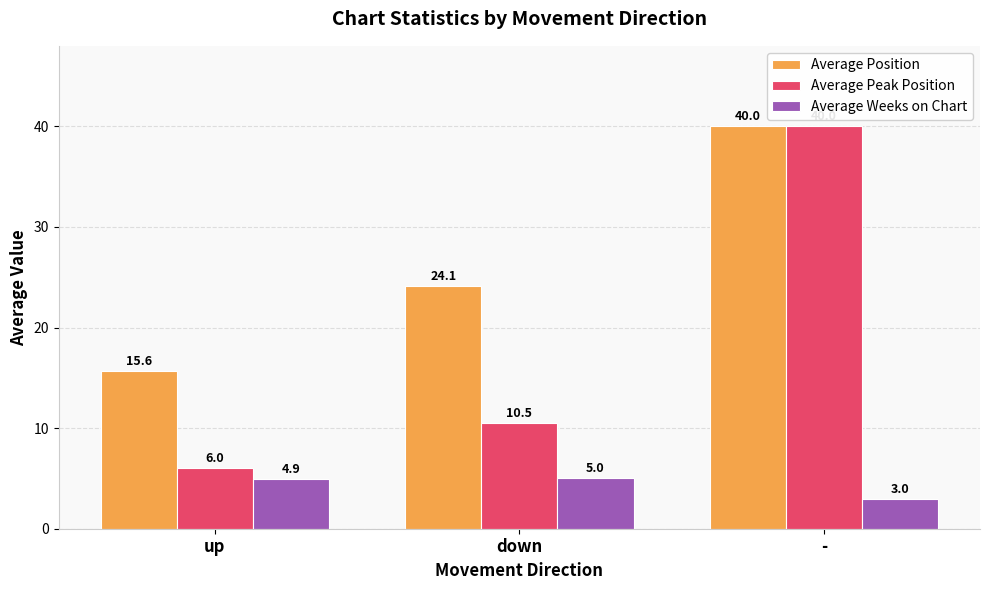

At which label does Average Position first exceed 24?

down